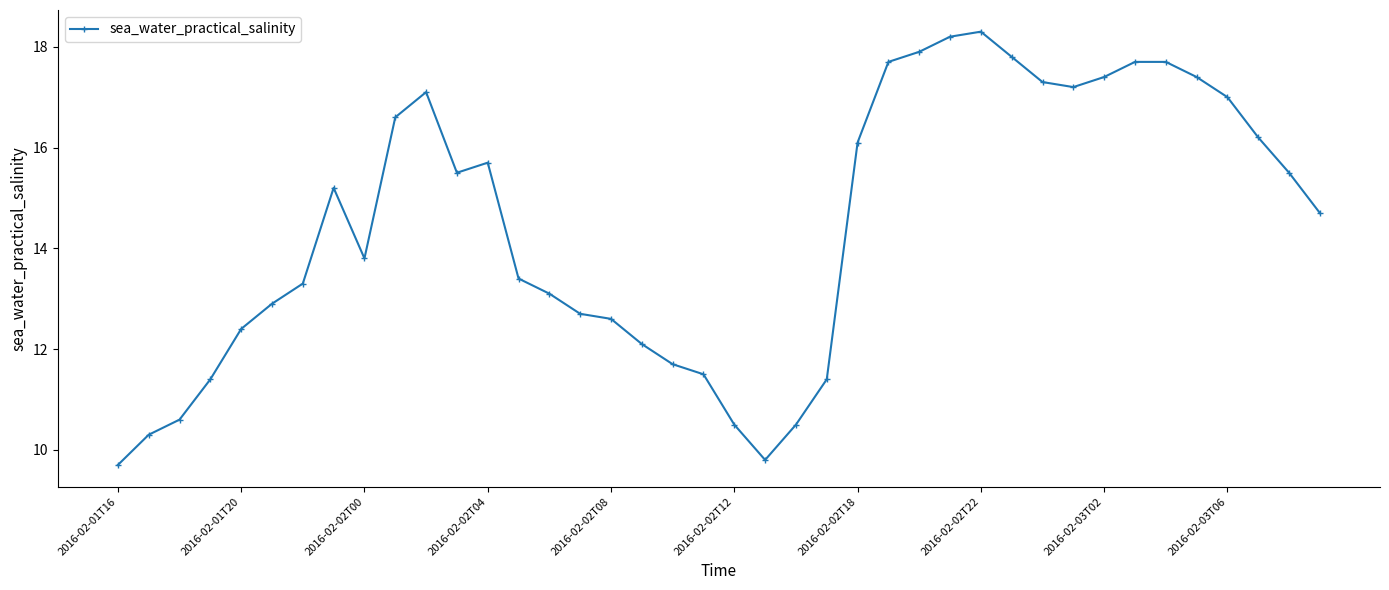

Reading left to right, extract all data points from this chart.

9.7	10.3	10.6	11.4	12.4	12.9	13.3	15.2	13.8	16.6	17.1	15.5	15.7	13.4	13.1	12.7	12.6	12.1	11.7	11.5	10.5	9.8	10.5	11.4	16.1	17.7	17.9	18.2	18.3	17.8	17.3	17.2	17.4	17.7	17.7	17.4	17.0	16.2	15.5	14.7